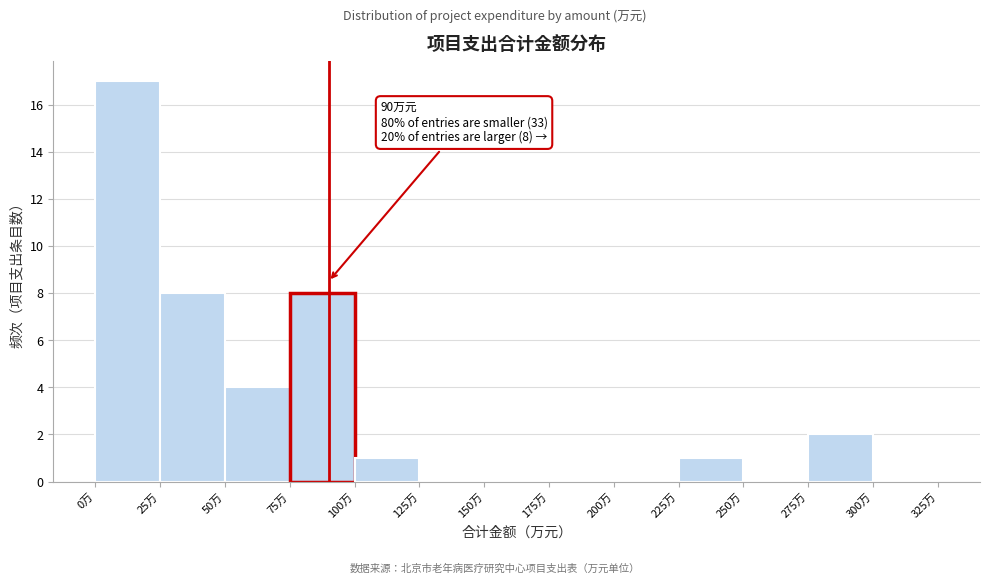

Over which range of the x-axis is the bar tallest?

0 to 25